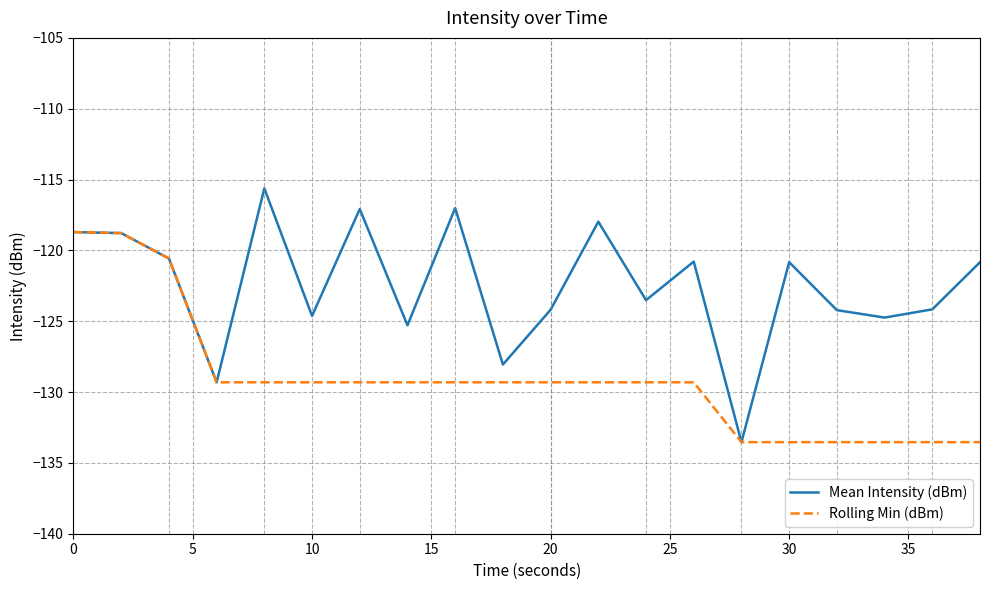

What is the minimum value shown in the chart?

-133.5